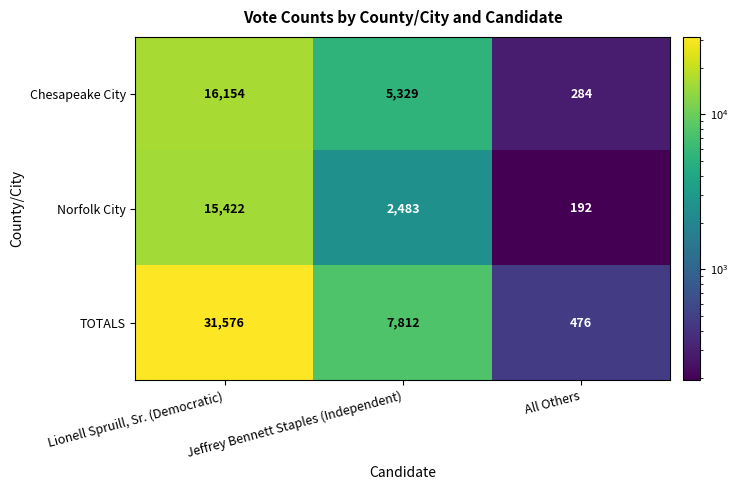

Where is Norfolk City nearest to the value 7807?

Jeffrey Bennett Staples (Independent)